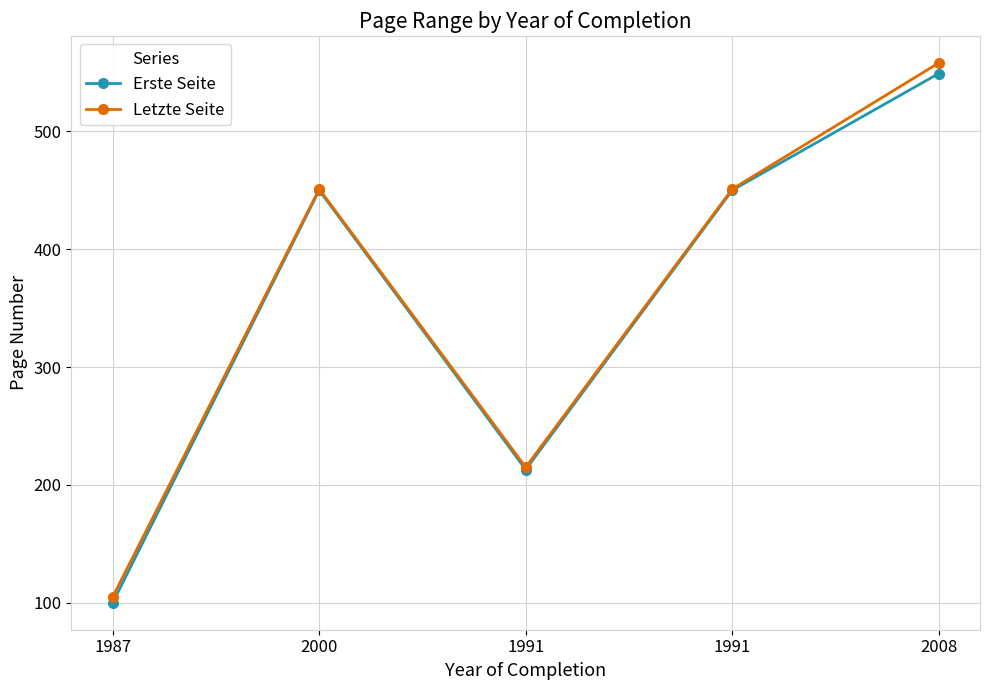

What is the average value of the Letzte Seite series?

356